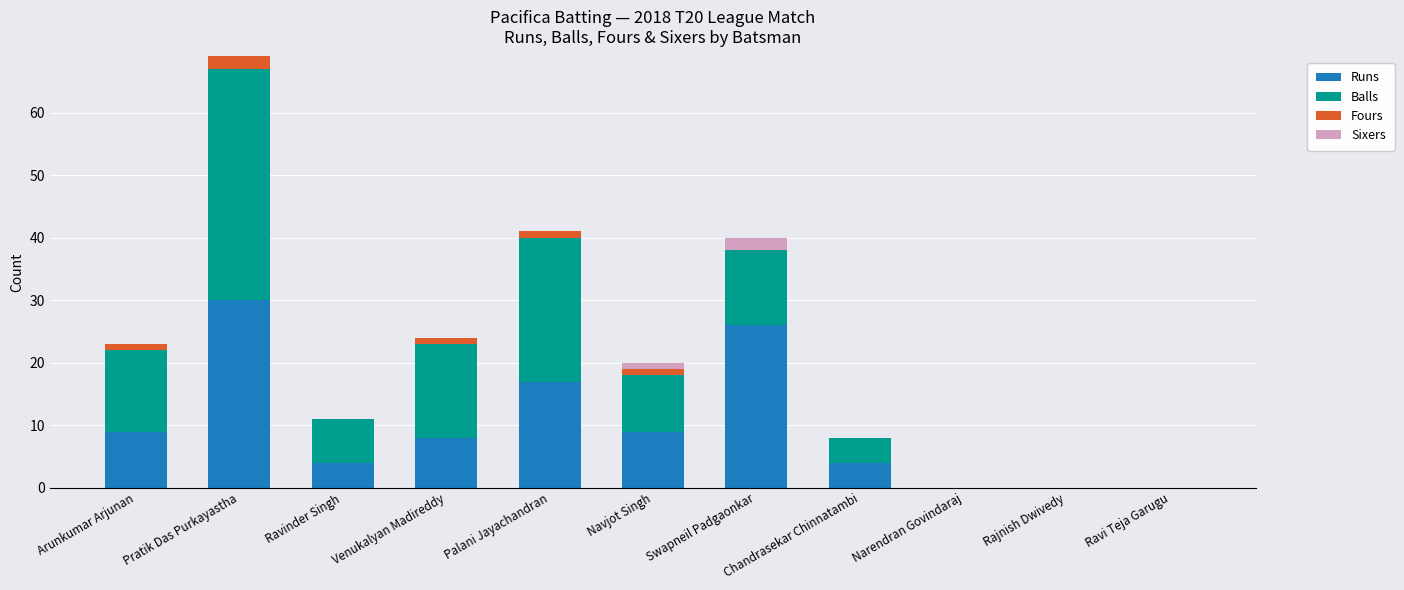

At which label does Runs reach its peak?

Pratik Das Purkayastha